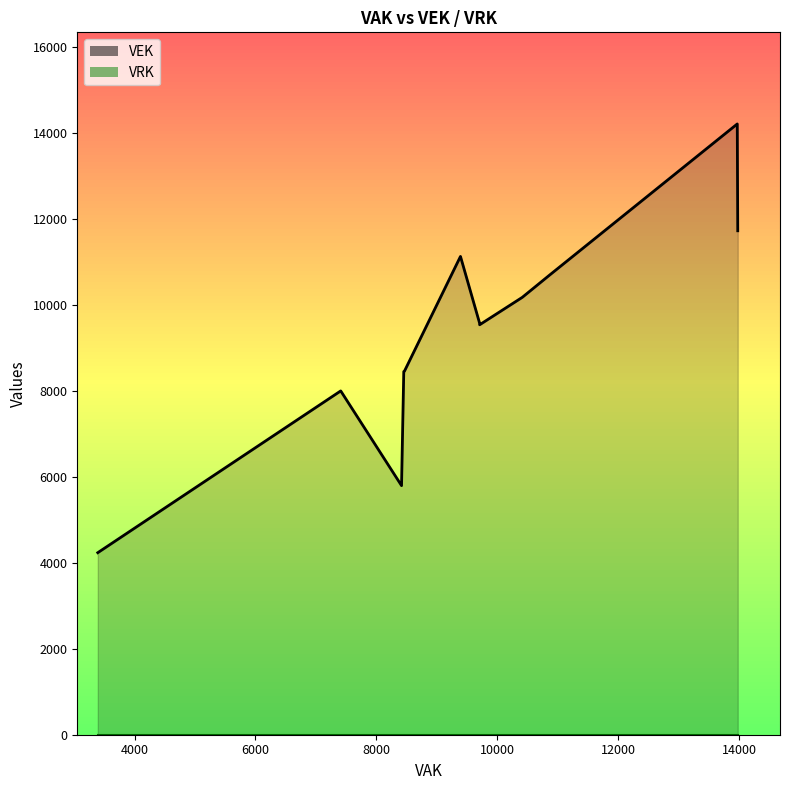

What is the label of the 13th point from the left?

9708